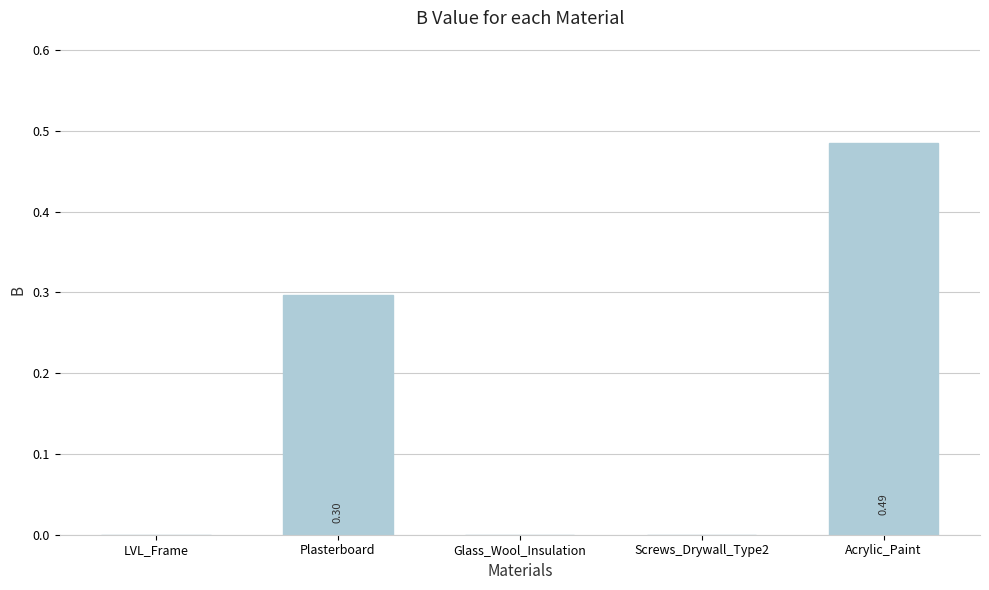

How many data points does each series have?

5